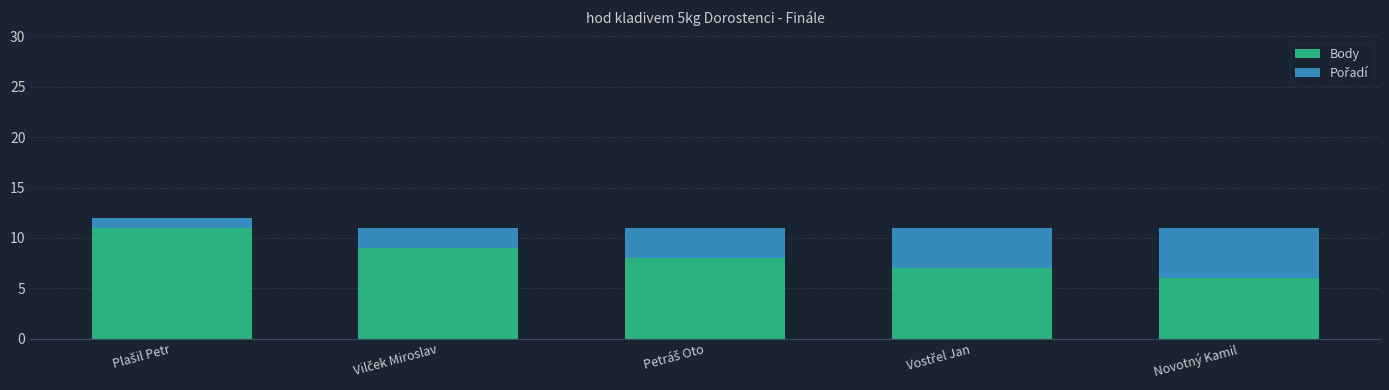

Which category has the lowest value in the Body series?

Novotný Kamil